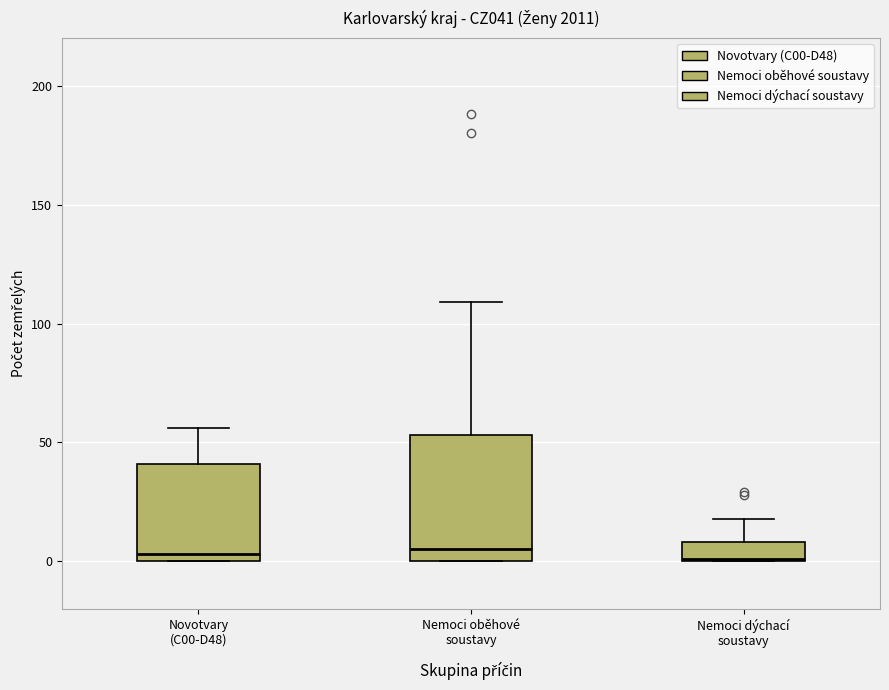

Reading left to right, read every box against the y-axis: the position of its median line, the range the box covers, and the ends of its whiskers. The values are not printed on the chart, so give them approximately, as read against the axis.

Novotvary (C00-D48): median 5, box 0 to 40, whiskers 0 to 55
Nemoci oběhové soustavy: median 5, box 0 to 55, whiskers 0 to 110
Nemoci dýchací soustavy: median 0, box 0 to 10, whiskers 0 to 20